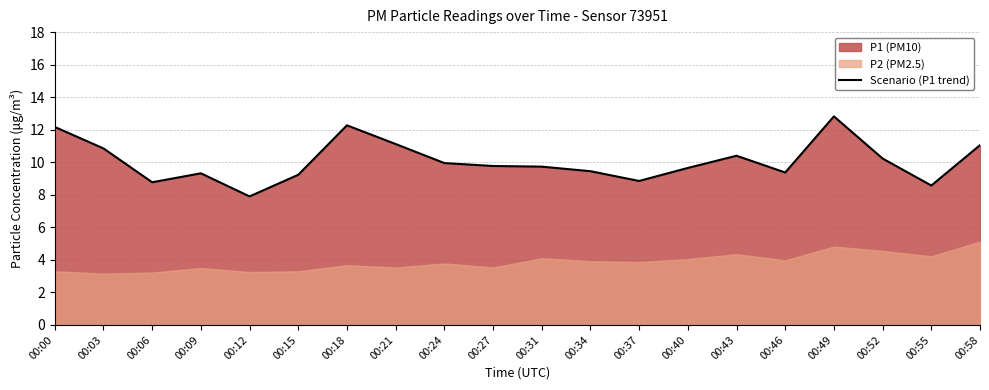

List the labels in order of value, smallest first.

00:12, 00:55, 00:06, 00:37, 00:15, 00:09, 00:46, 00:34, 00:40, 00:31, 00:27, 00:24, 00:52, 00:43, 00:03, 00:58, 00:21, 00:00, 00:18, 00:49